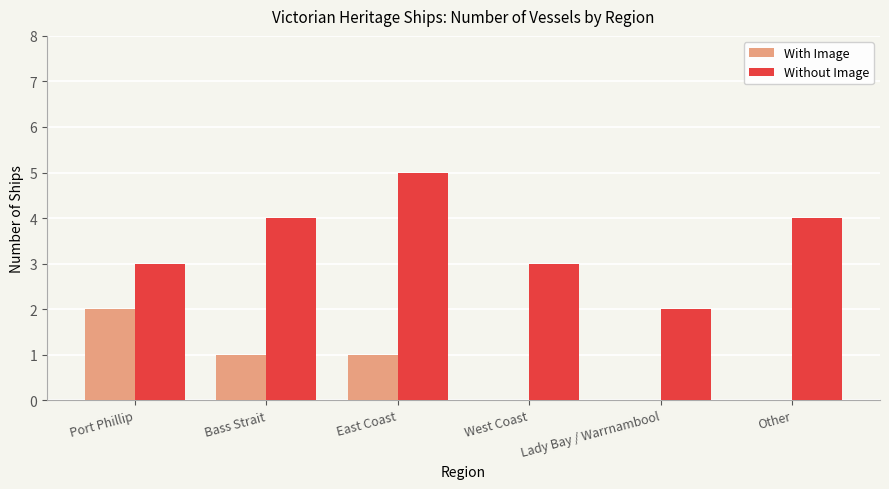

What is the total value across all series at Lady Bay / Warrnambool?

2